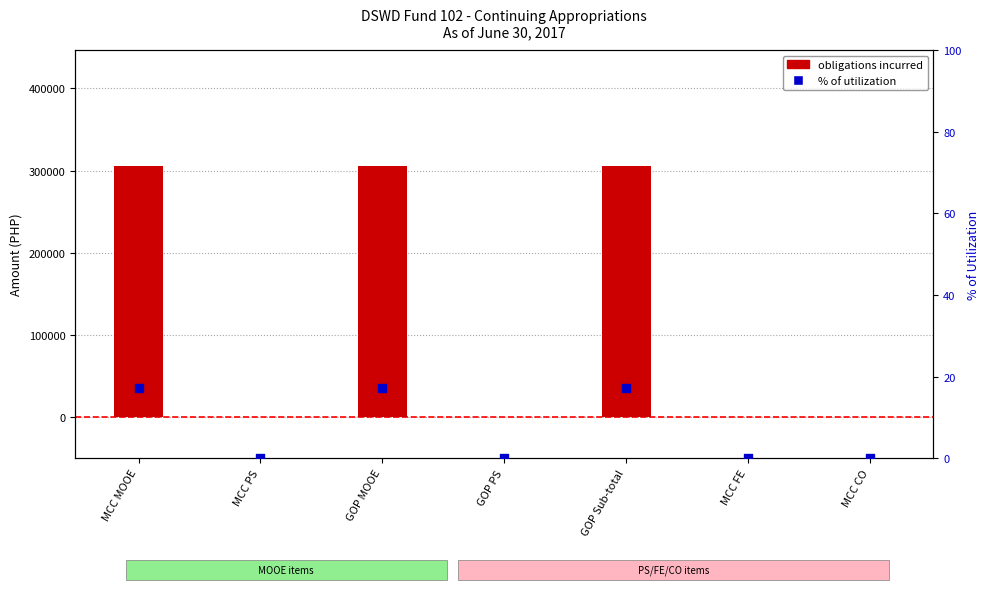

What are all the series names shown in the legend?

obligations incurred, % of utilization